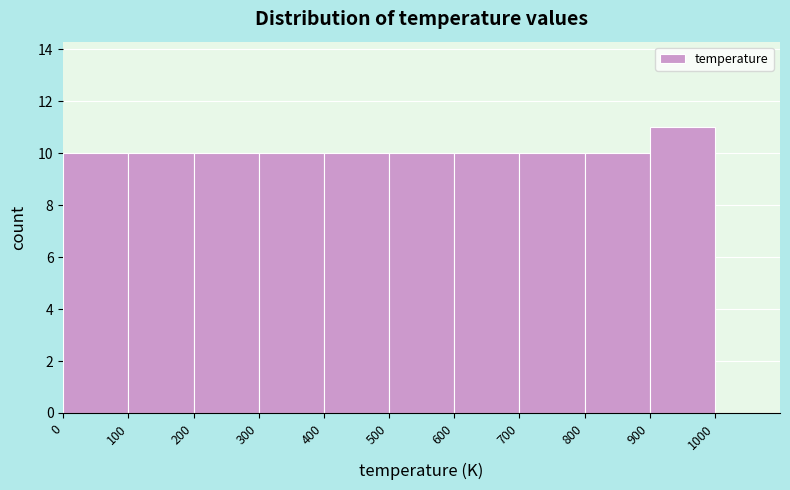

Over which range of the x-axis is the bar tallest?

900 to 1000